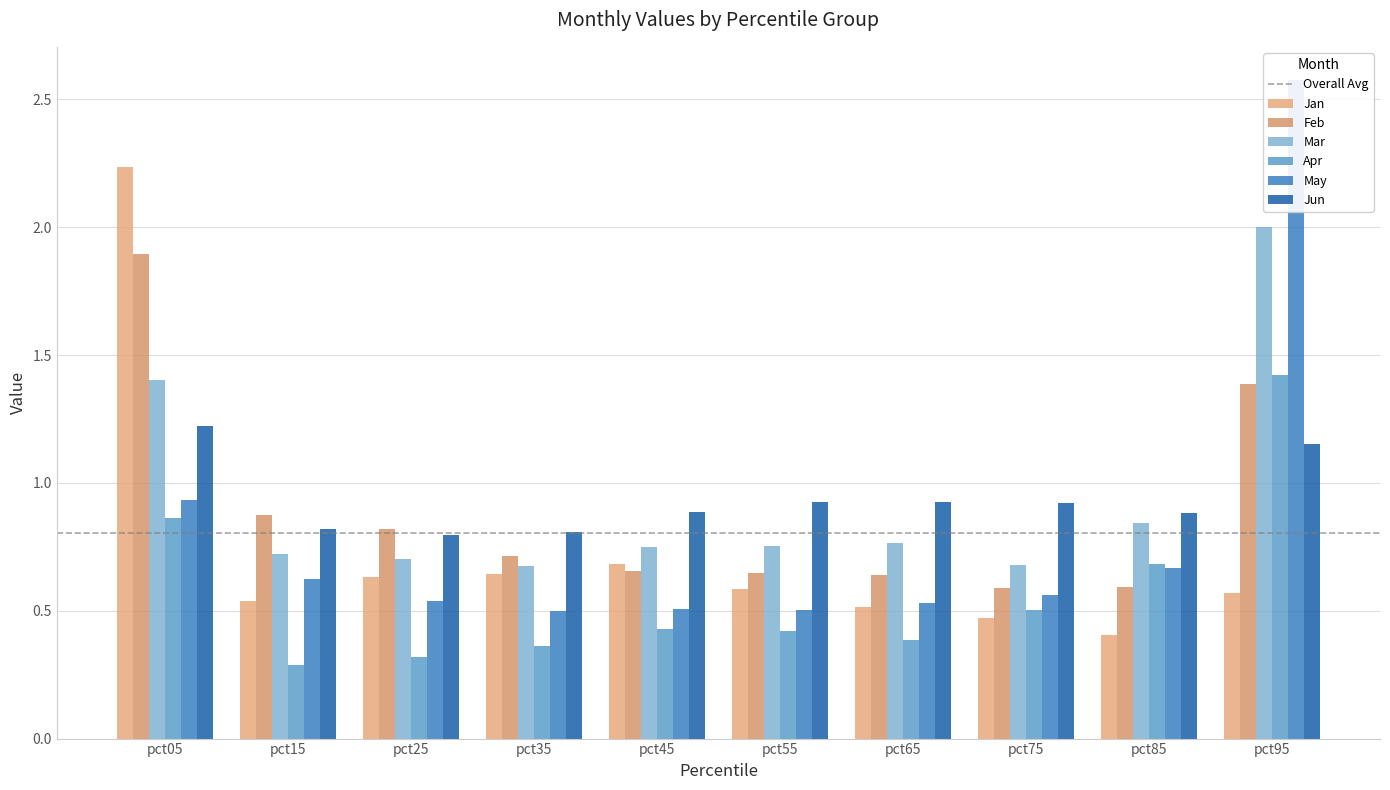

What are all the series names shown in the legend?

Jan, Feb, Mar, Apr, May, Jun